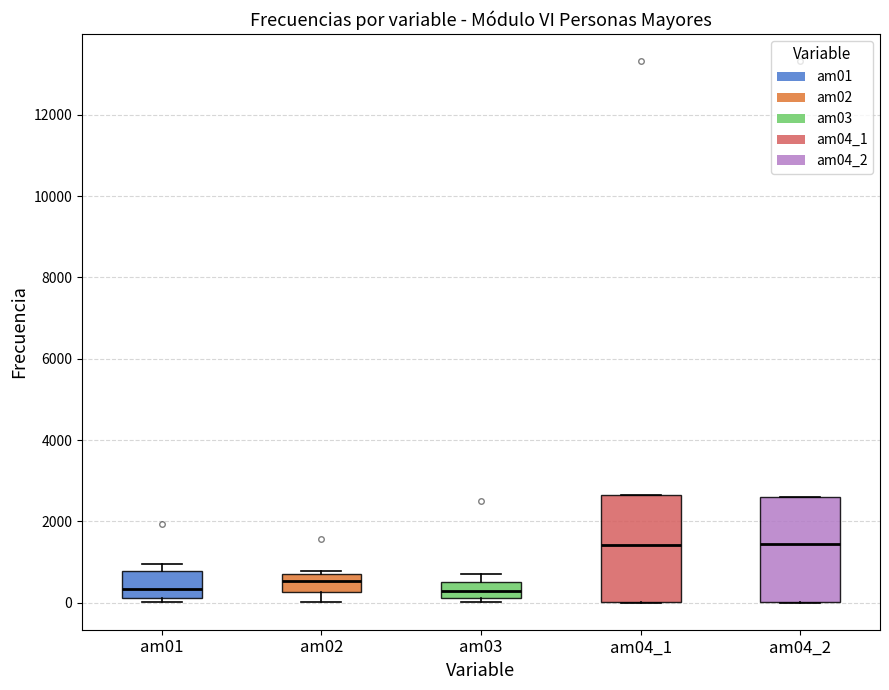

Reading left to right, read every box against the y-axis: the position of its median line, the range the box covers, and the ends of its whiskers. The values are not printed on the chart, so give them approximately, as read against the axis.

am01: median 400, box 200 to 800, whiskers 0 to 1000
am02: median 600, box 200 to 800, whiskers 0 to 800 (just above the box's upper edge)
am03: median 200 (inside the box), box 200 to 600, whiskers 0 to 800
am04_1: median 1400, box 0 to 2600, whiskers 0 to 2600
am04_2: median 1400, box 0 to 2600, whiskers 0 to 2600